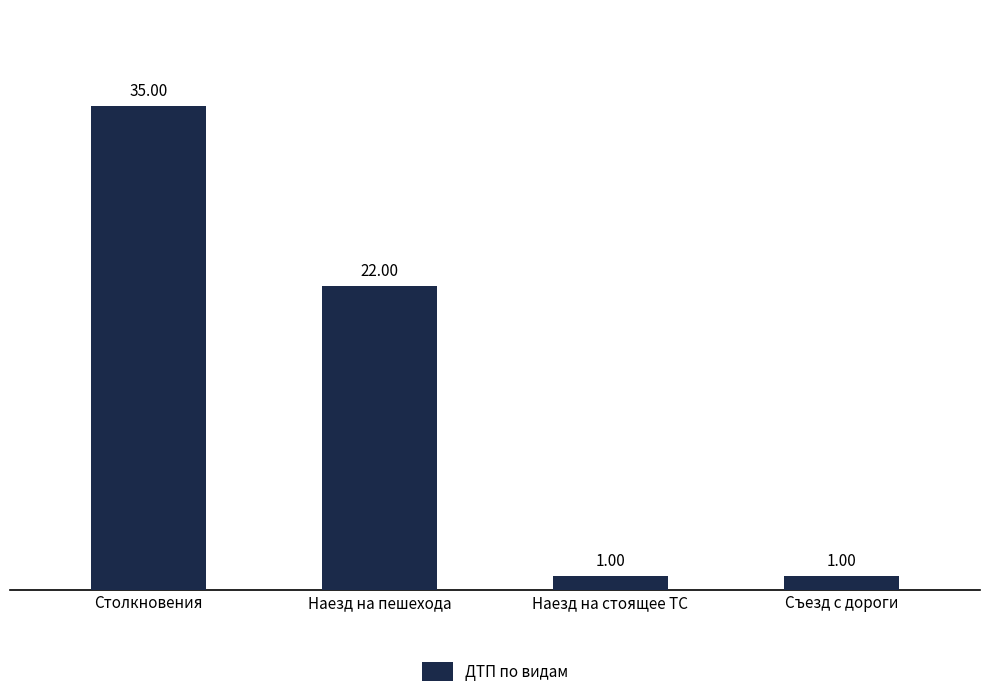

Are the bars horizontal?

No